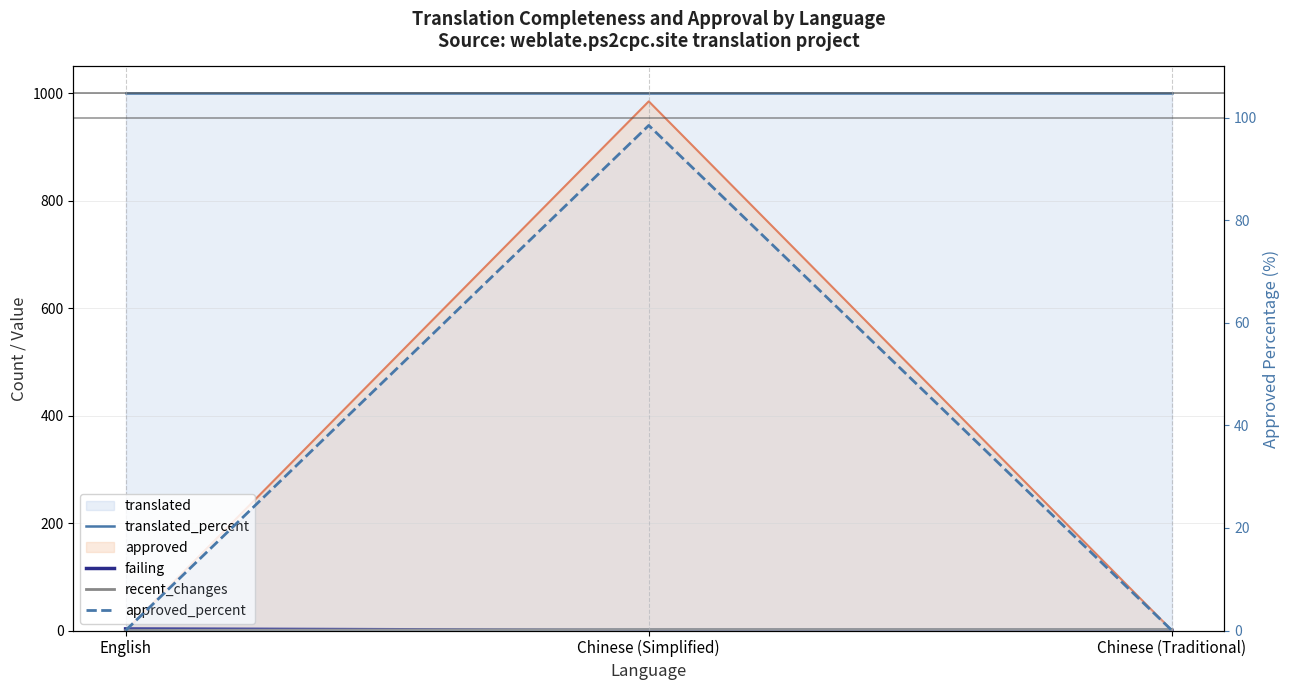

What is the label of the 3rd point from the right?

English